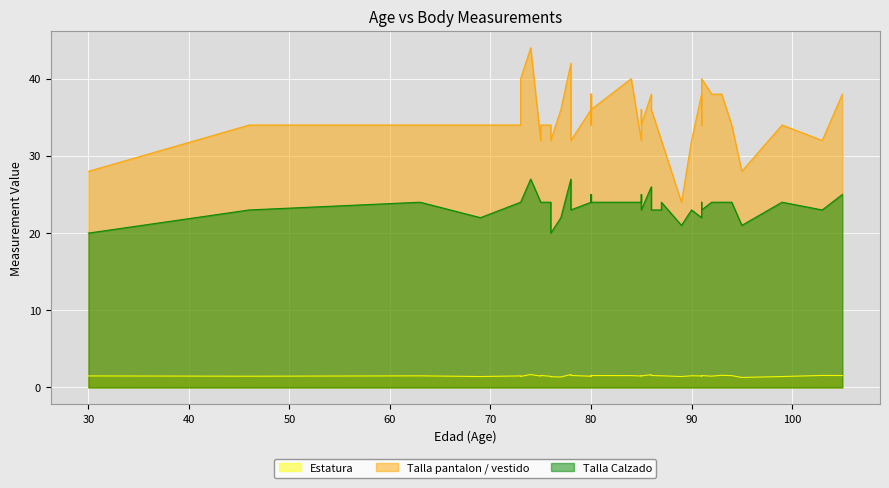

Which series has the widest spread of values?

Talla pantalon / vestido